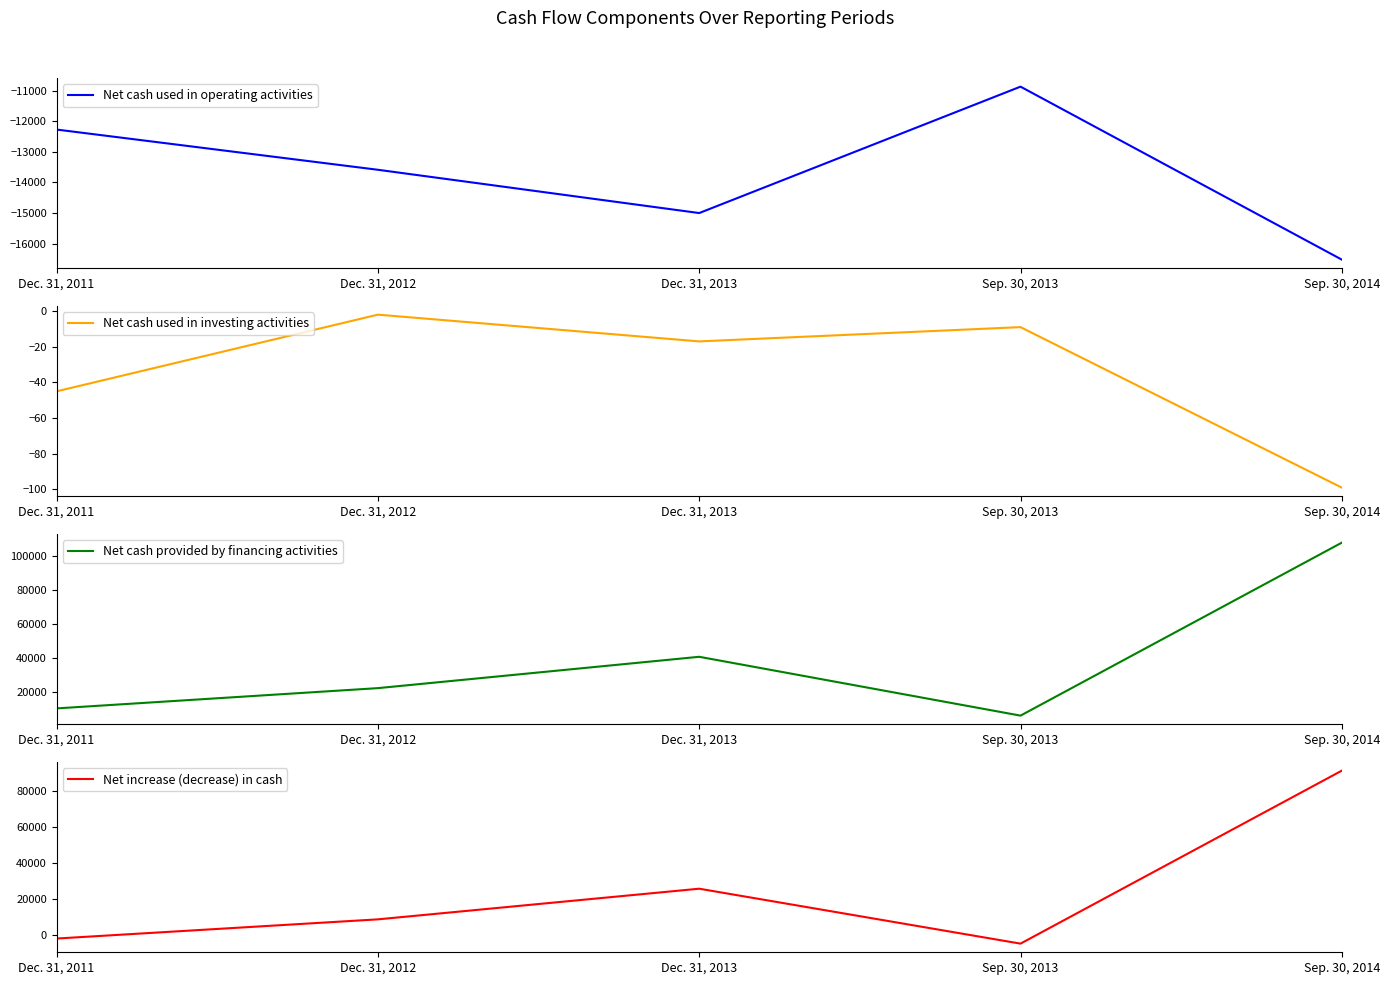

In Net increase (decrease) in cash, how many points are higher than both neighbors (excluding endpoints)?

1